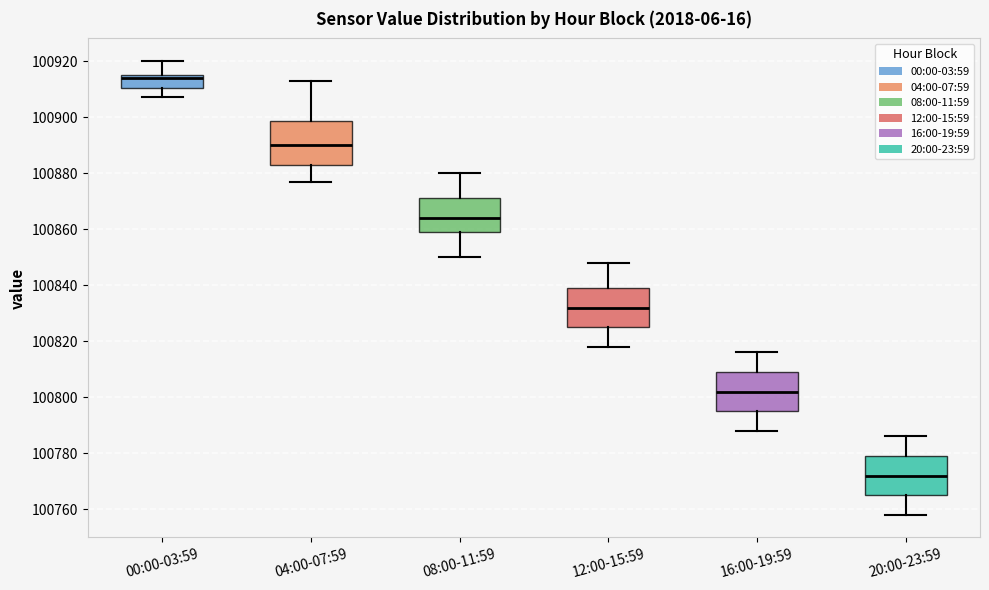

Which box has the highest median line?

00:00-03:59